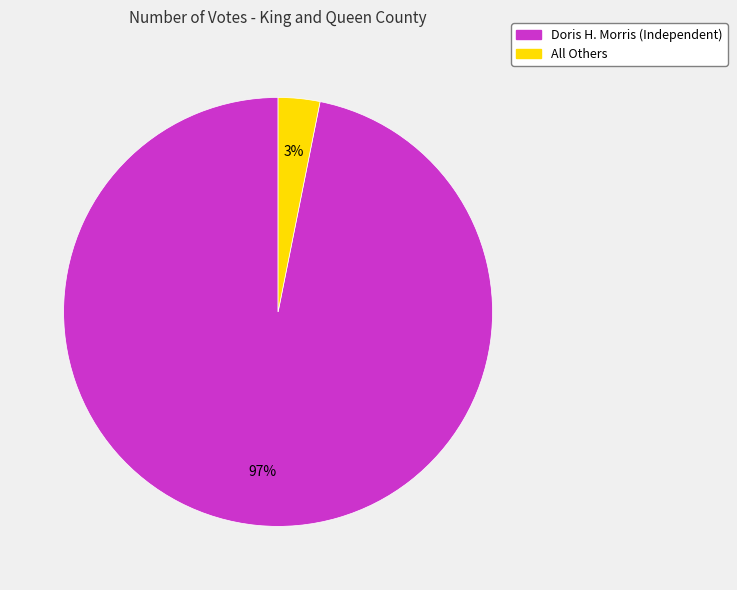

To the nearest percent, what percentage of the pie is All Others?

3%